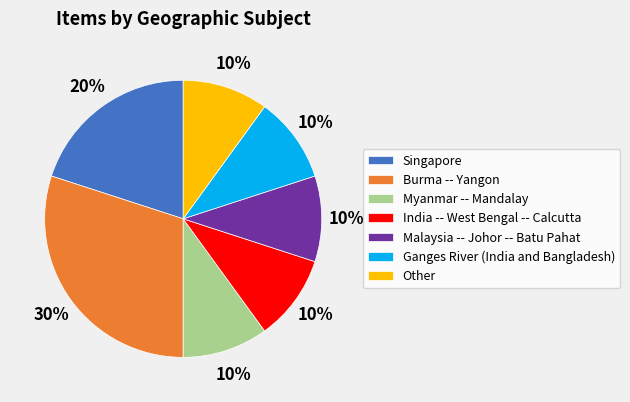

What is the ratio of the value at Malaysia -- Johor -- Batu Pahat to the value at Singapore?

0.5